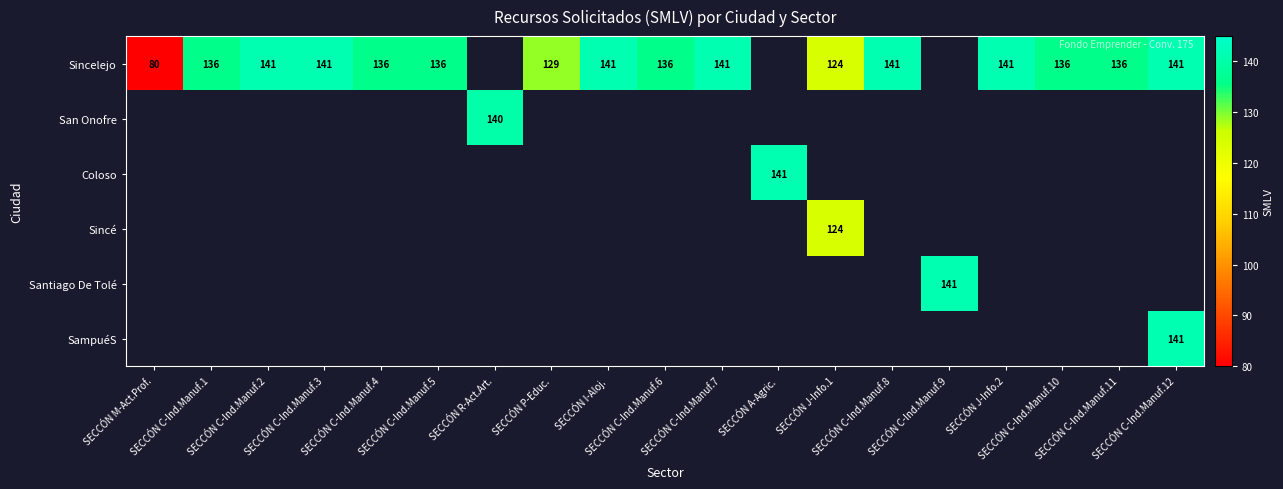

At how many categories does at least one series exceed 133?

16